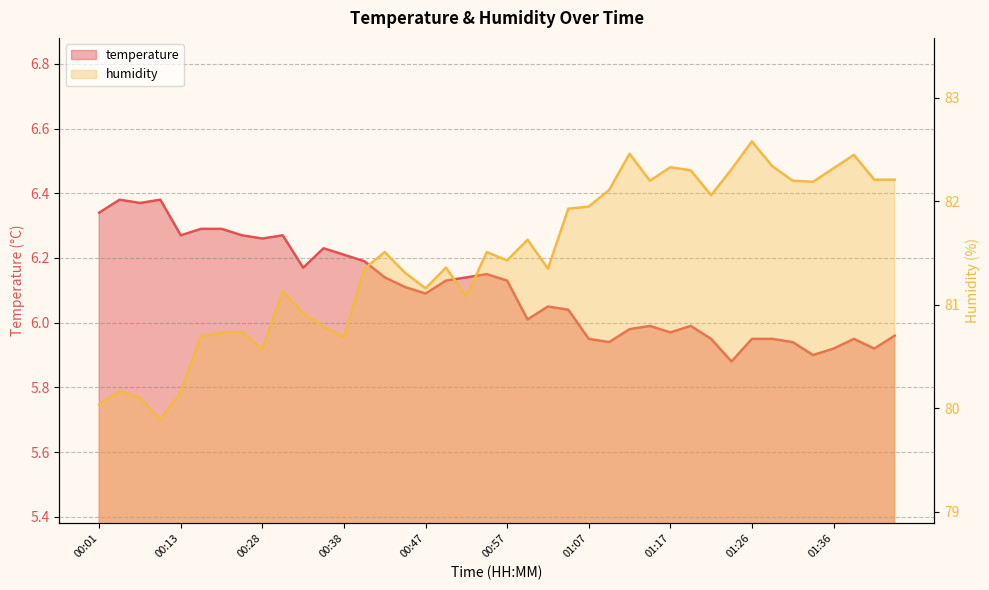

At which label does temperature first exceed 6?

00:01